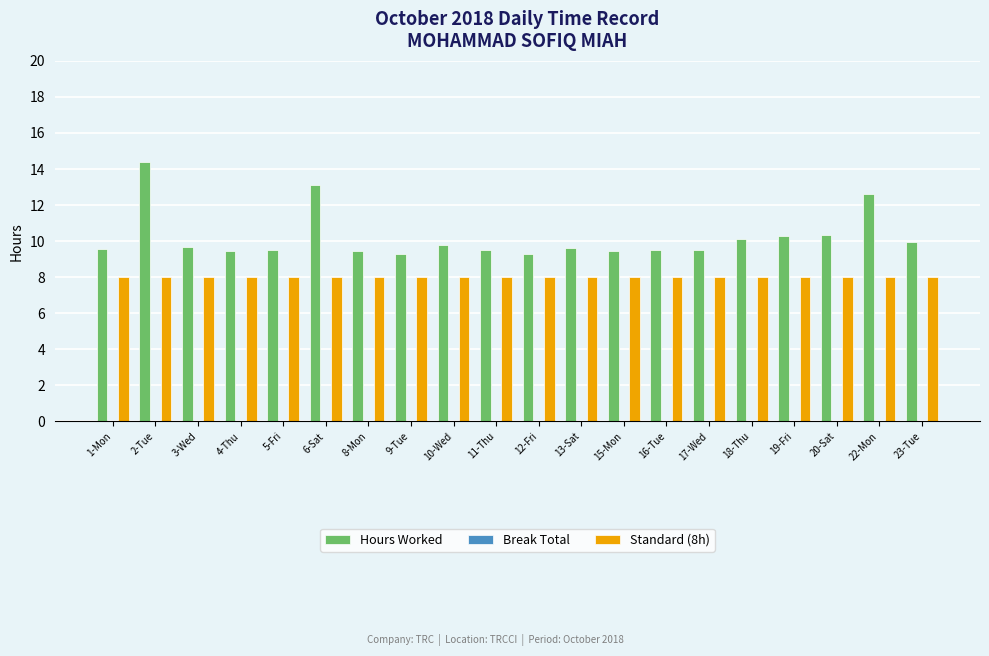

True or false: Standard (8h) has a value of 3.9 at 6-Sat.

False